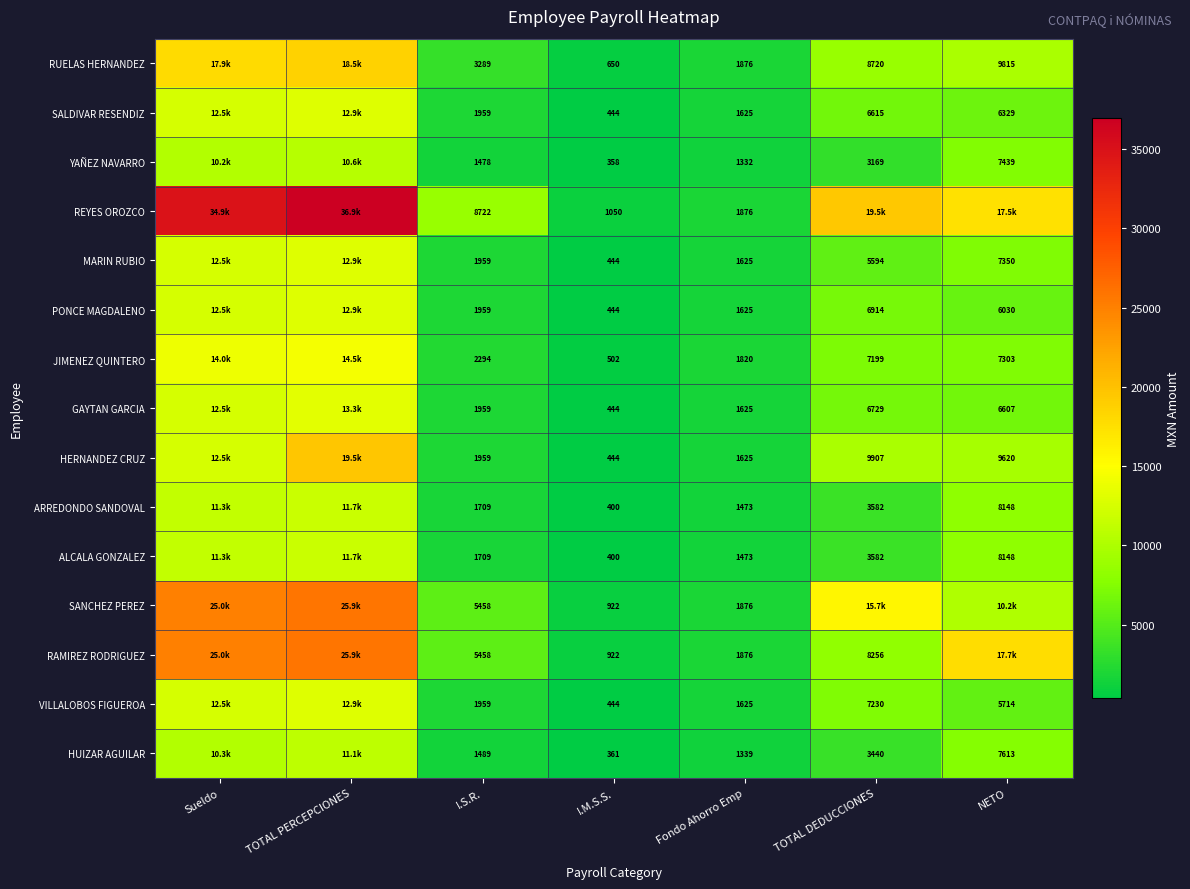

How many categories are shown in the chart?

7